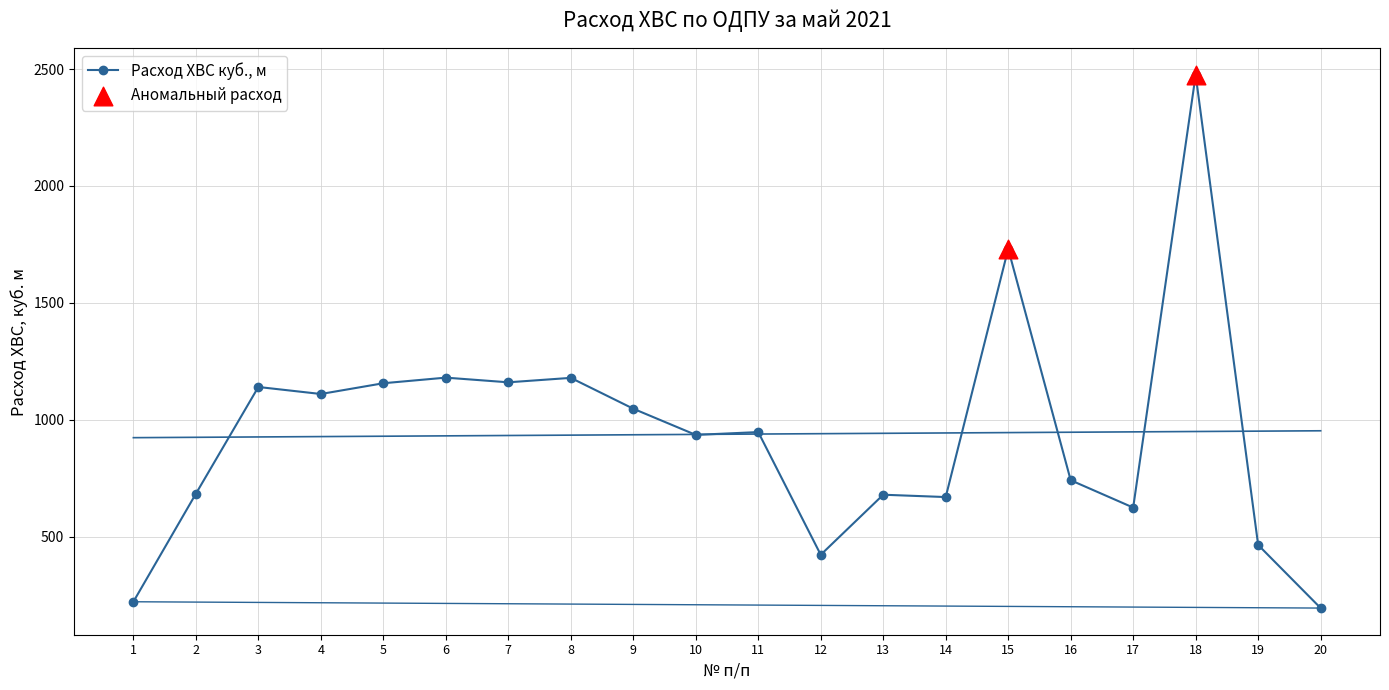

Between 19 and 12, which is larger?

19